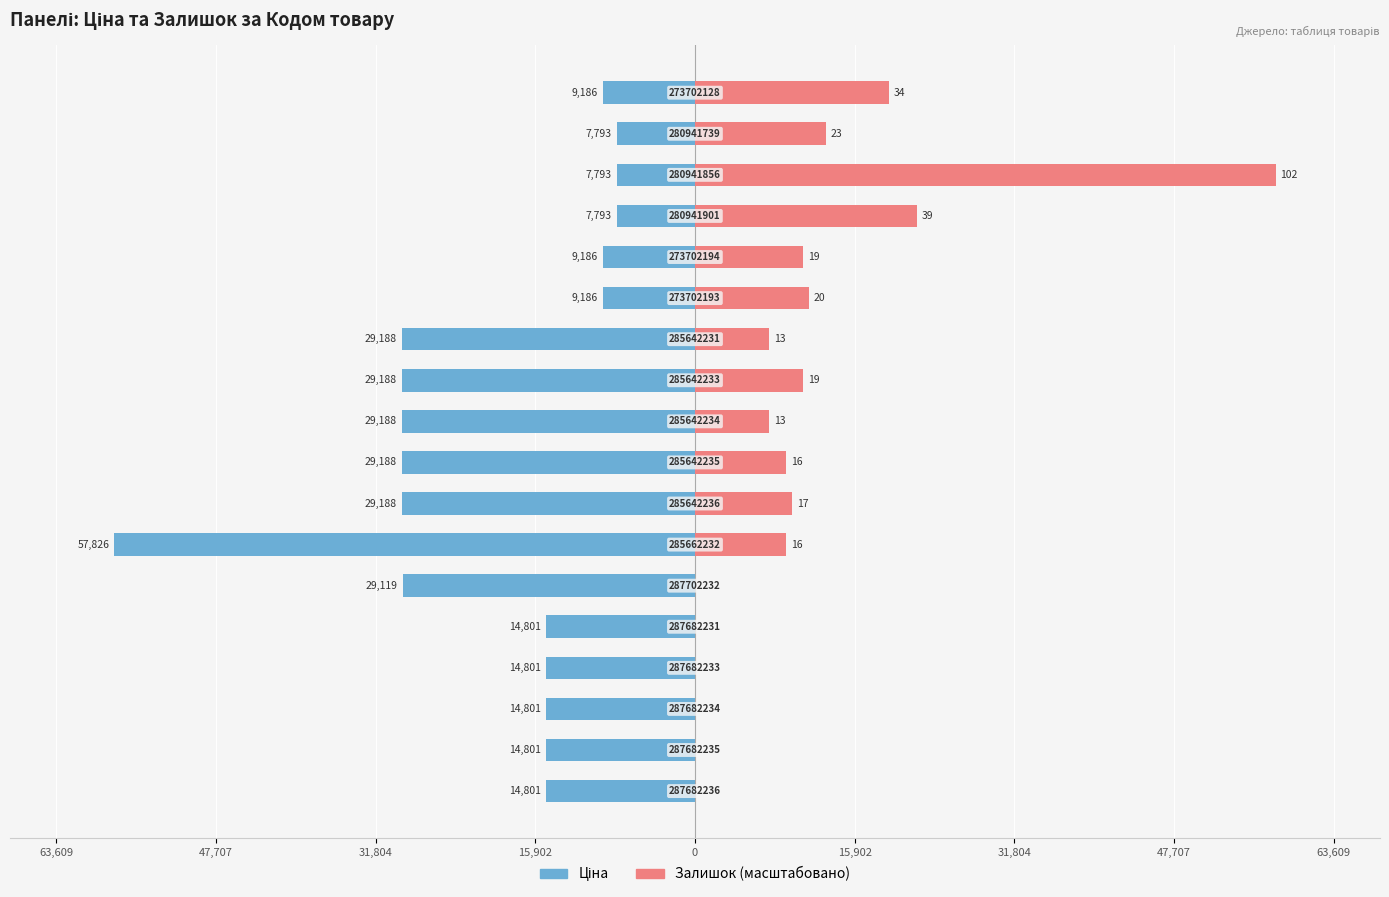

At how many categories does at least one series exceed 35716?

1